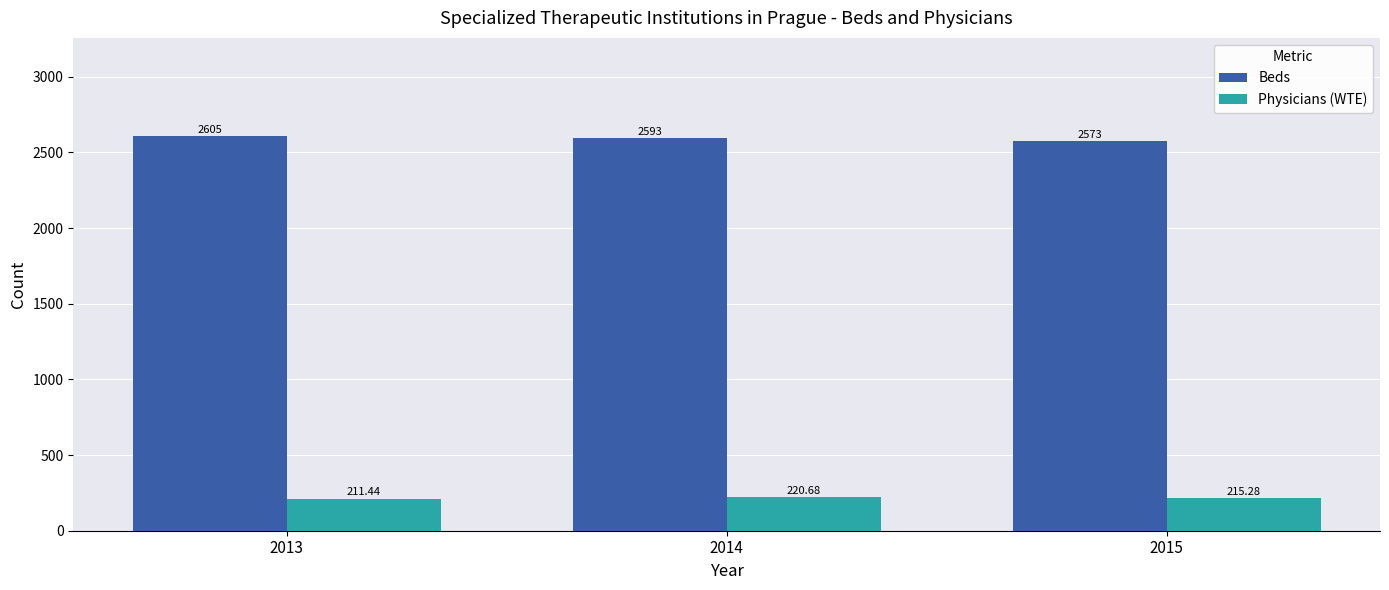

What is the difference between the Beds values at 2013 and 2015?

32.0